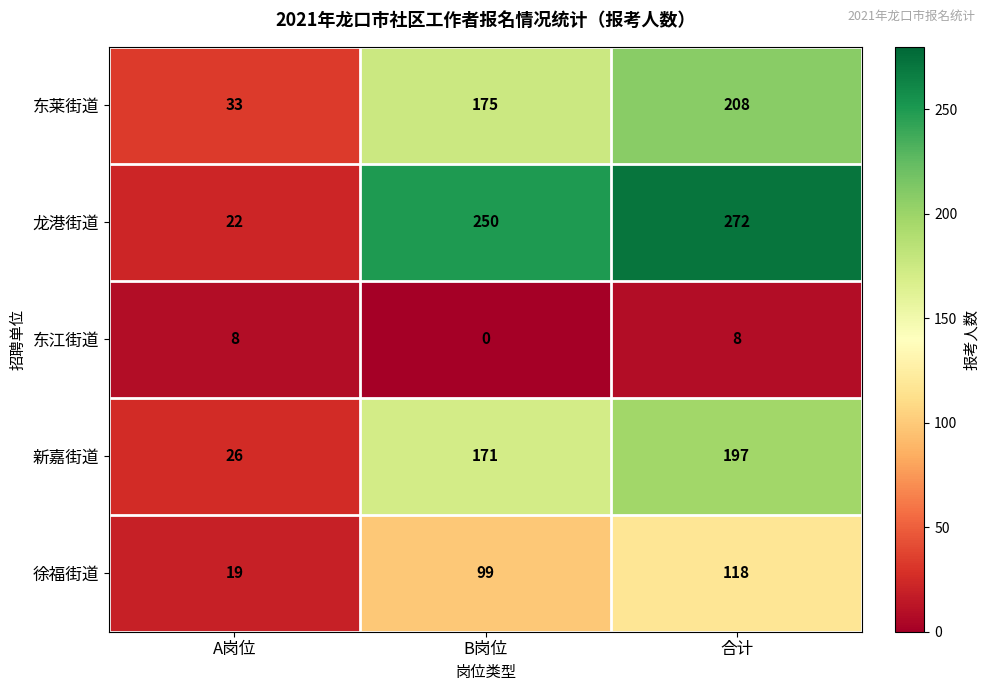

How many categories are shown in the chart?

3